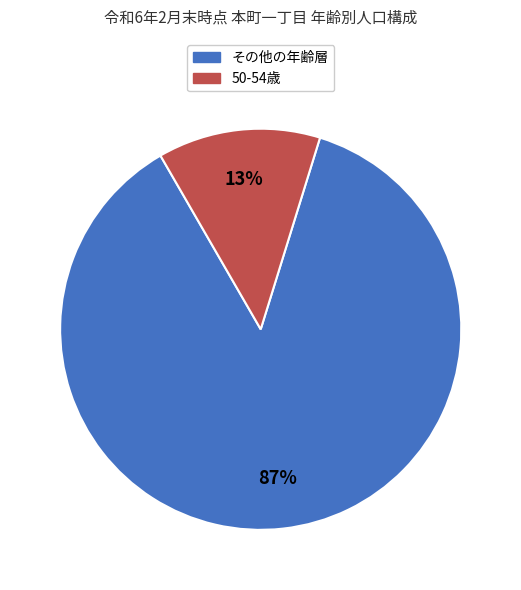

Between その他の年齢層 and 50-54歳, which is larger?

その他の年齢層